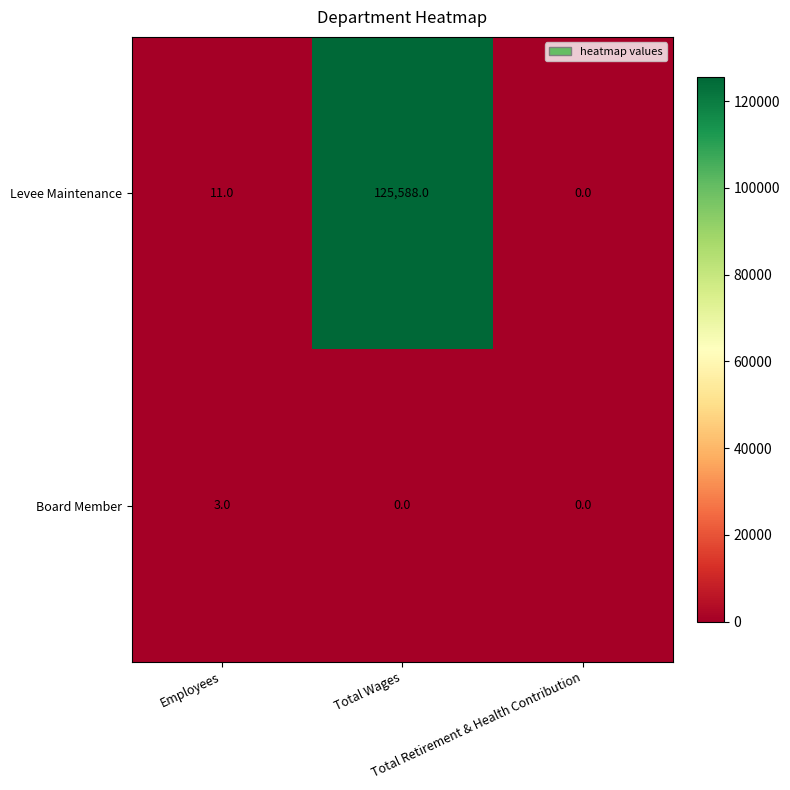

What is the sum of all Board Member values?

3